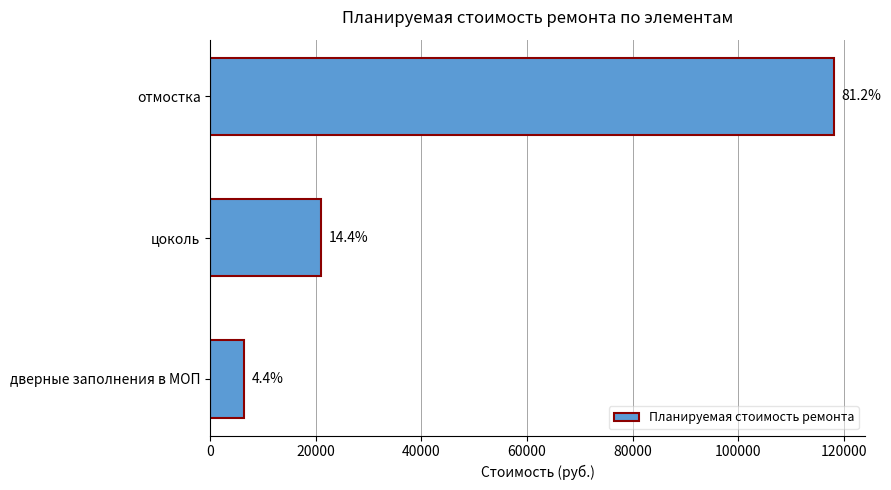

How many bars are there in total?

3